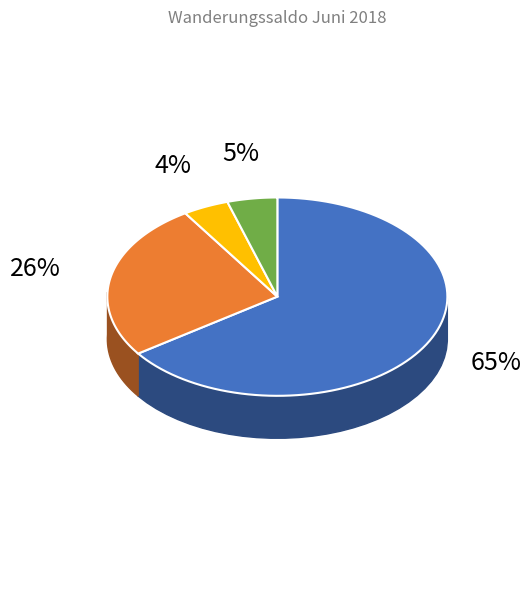

The Europa slice represents 57% of the pie. True or false?

False